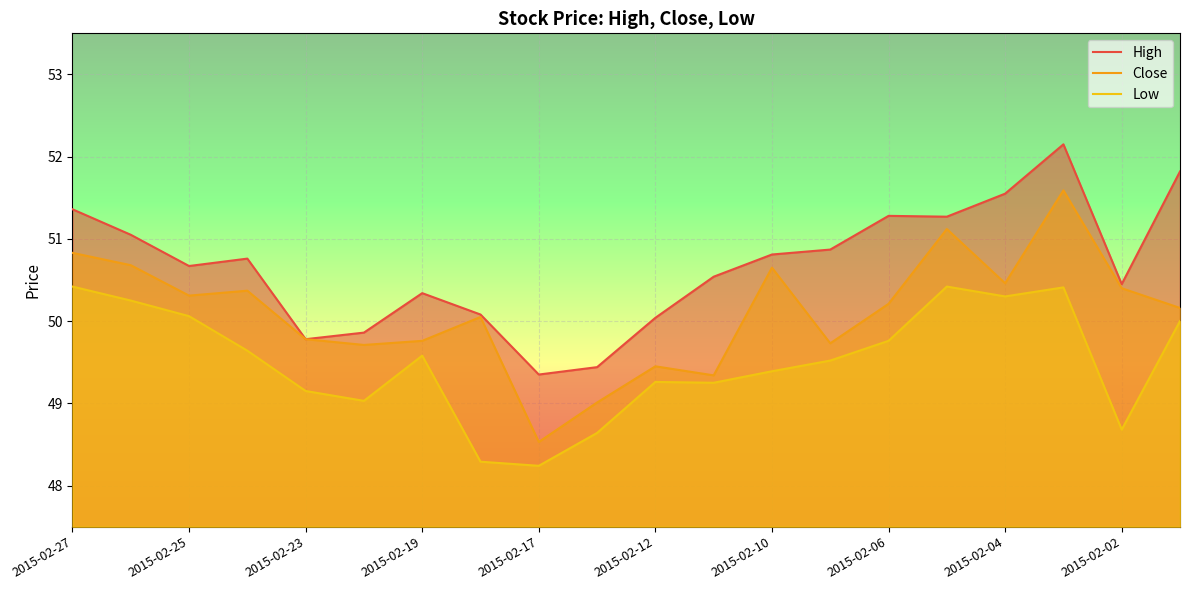

How many lines are shown in the chart?

3